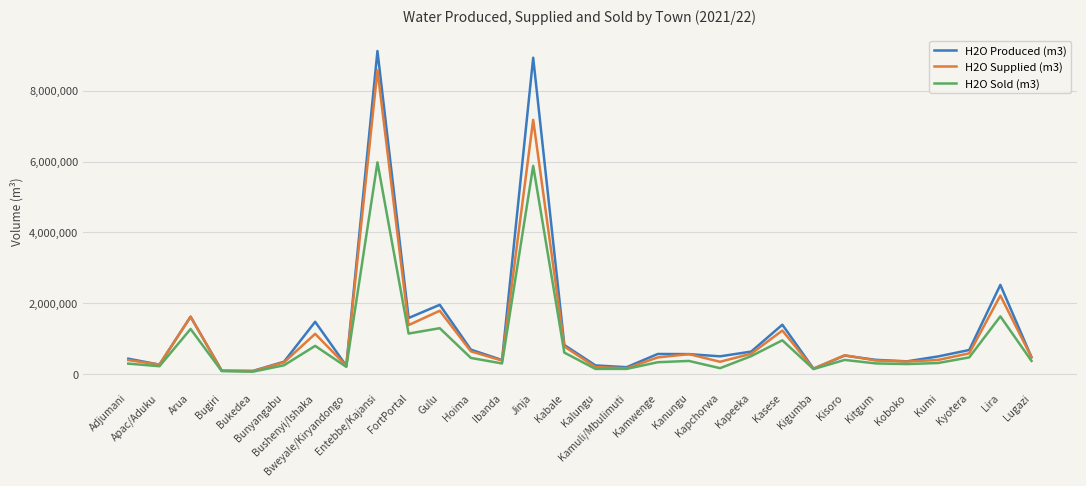

What are all the series names shown in the legend?

H2O Produced (m3), H2O Supplied (m3), H2O Sold (m3)